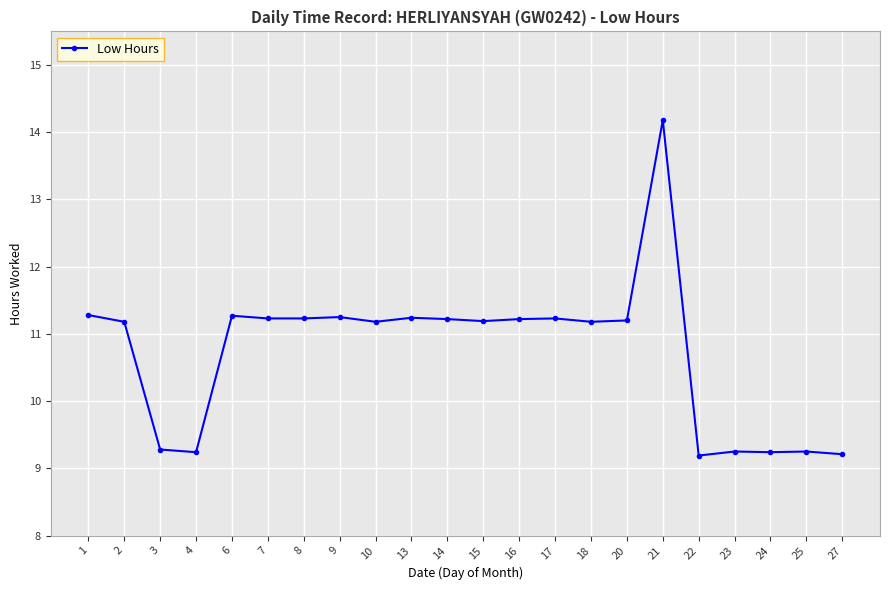

Read the value at 14.

11.2